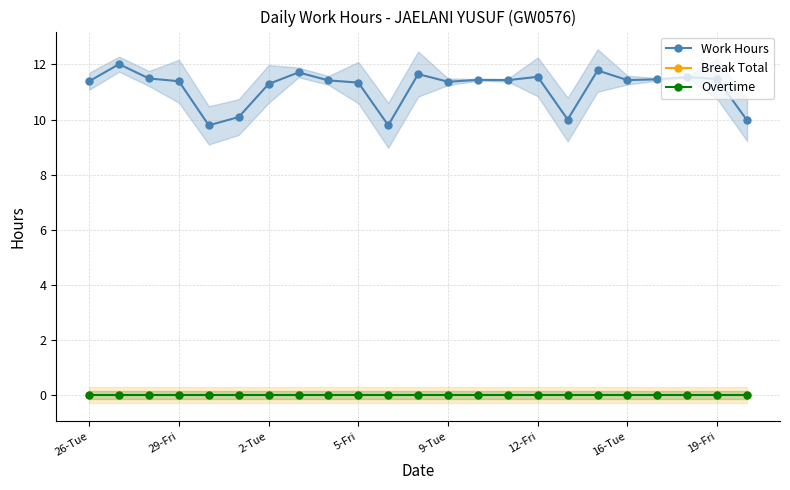

Count the number of categories in the chart.

23